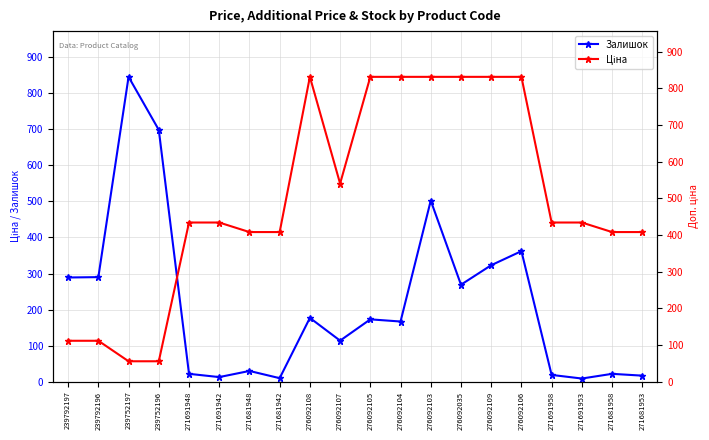

What is the total value across all series at 271691958?

453.3